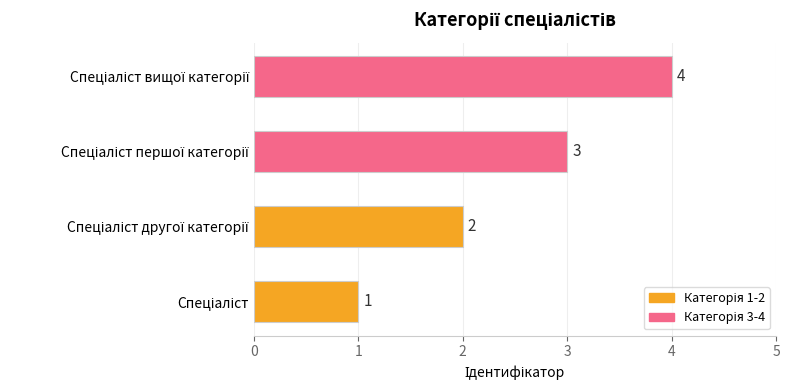

Count the values in the range 2 to 4.

3